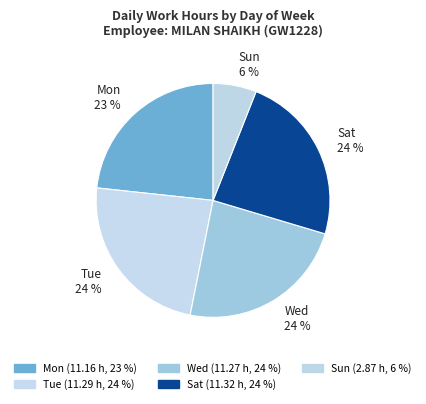

To the nearest percent, what is the average slice percentage?

20%